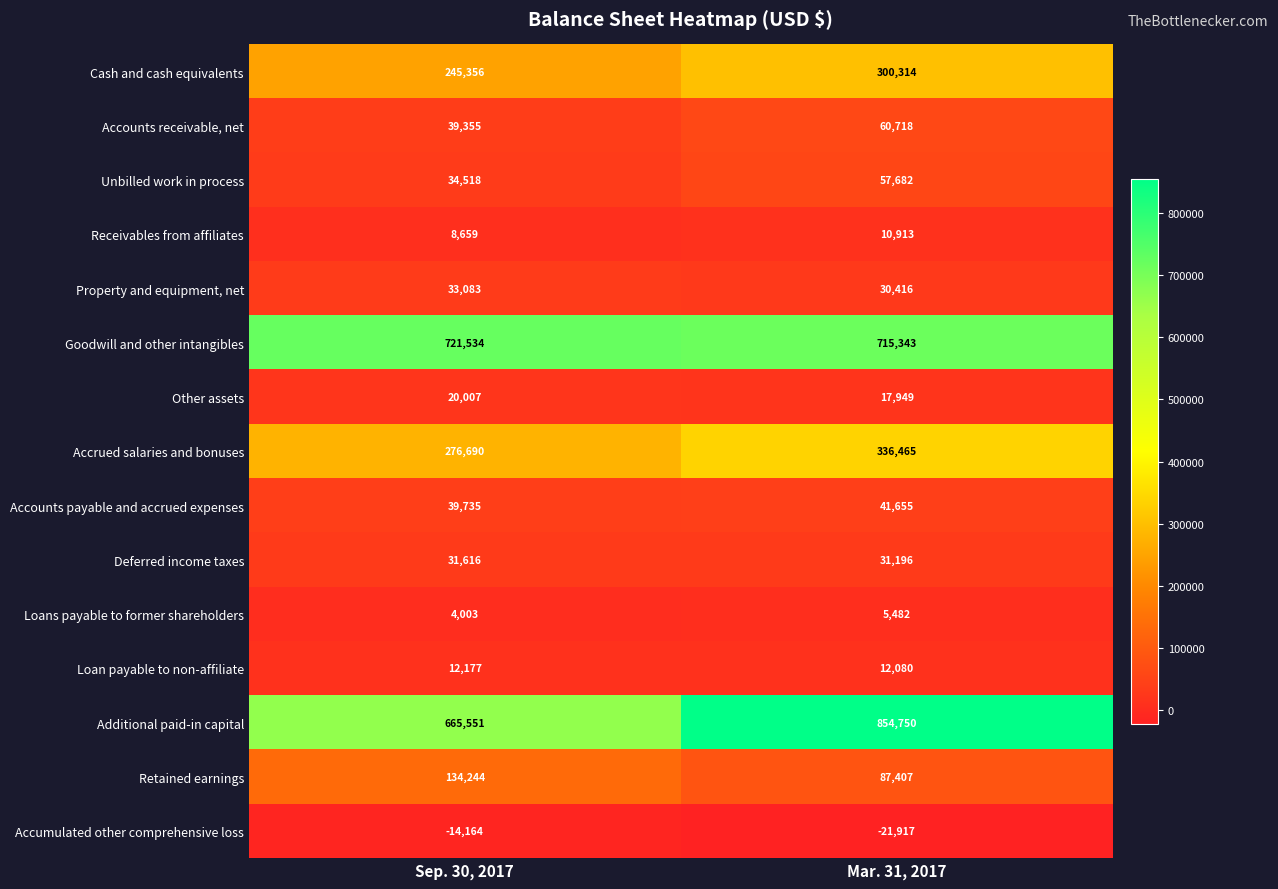

What is the sum of all Deferred income taxes values?

62812